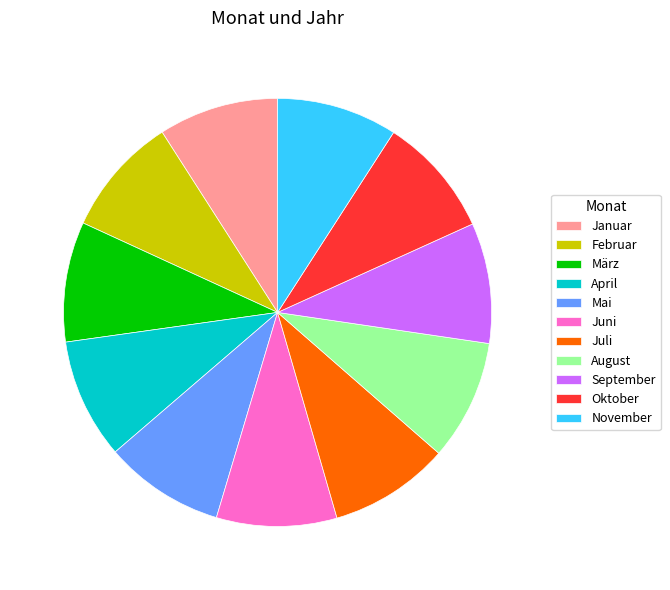

What is the ratio of the value at Oktober to the value at November?

1.0